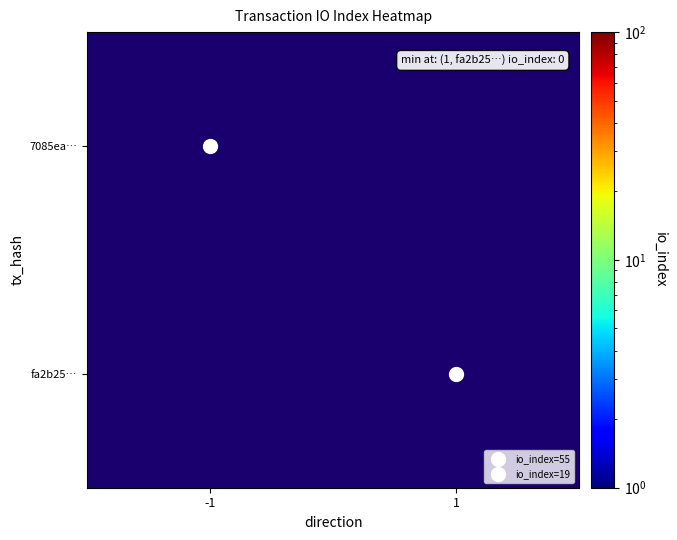

At how many categories does at least one series exceed 37?

1